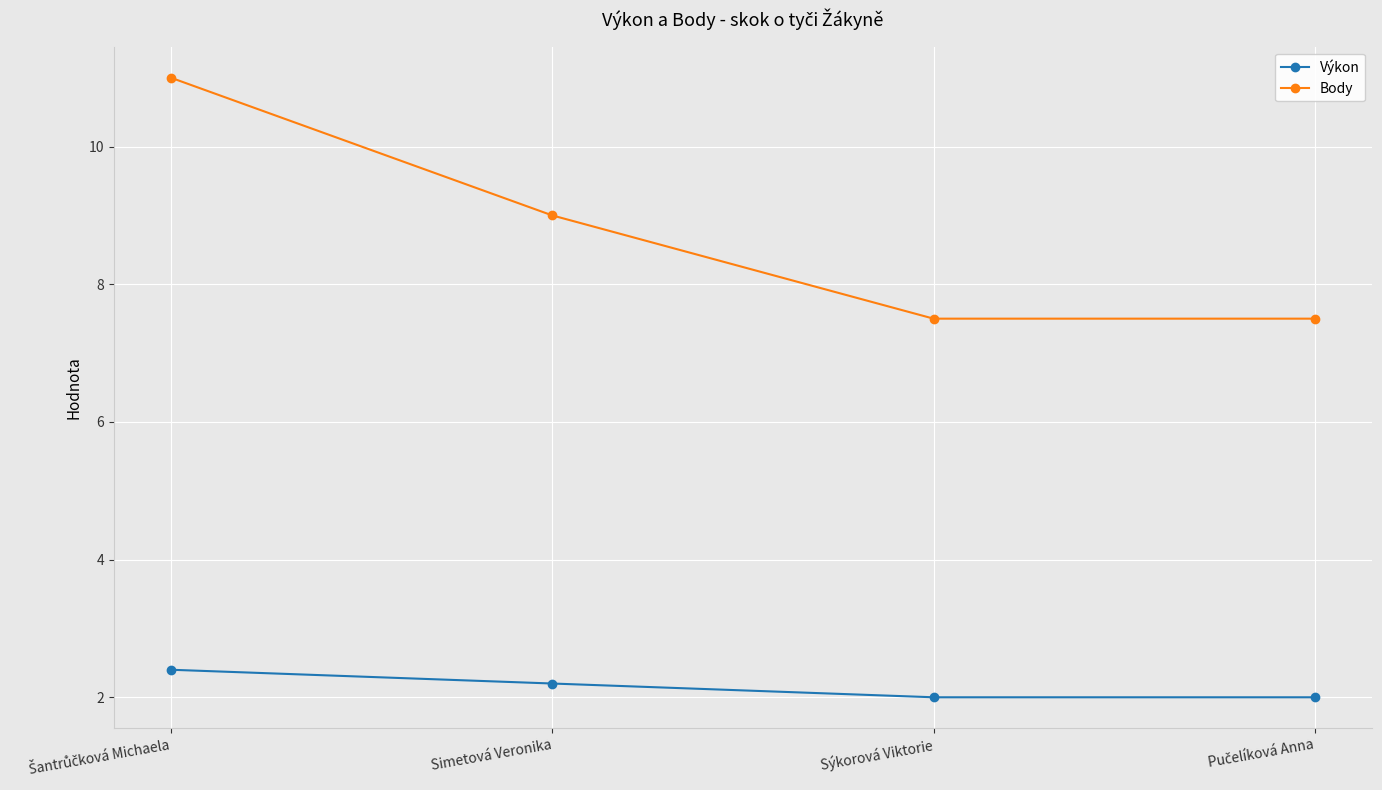

At Sýkorová Viktorie, list the series in order from largest to smallest.

Body, Výkon